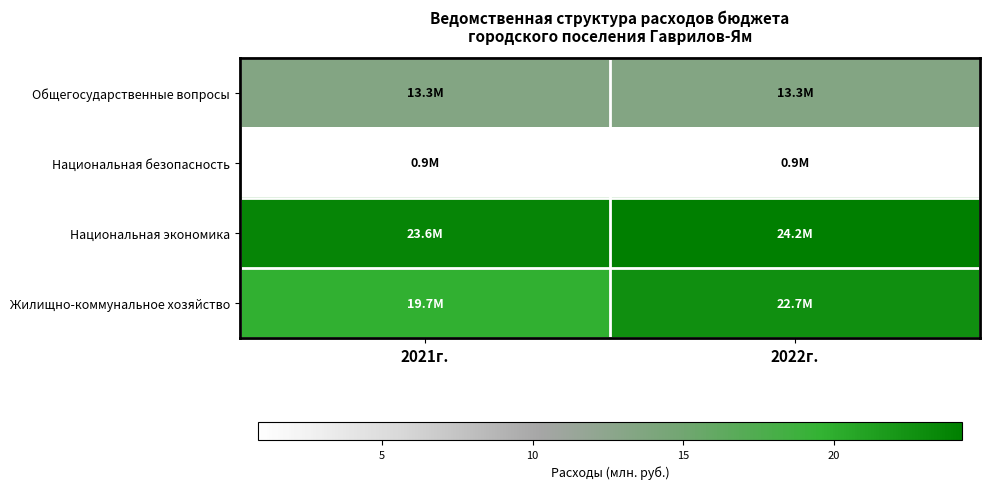

Which series has the largest total across all categories?

Национальная экономика